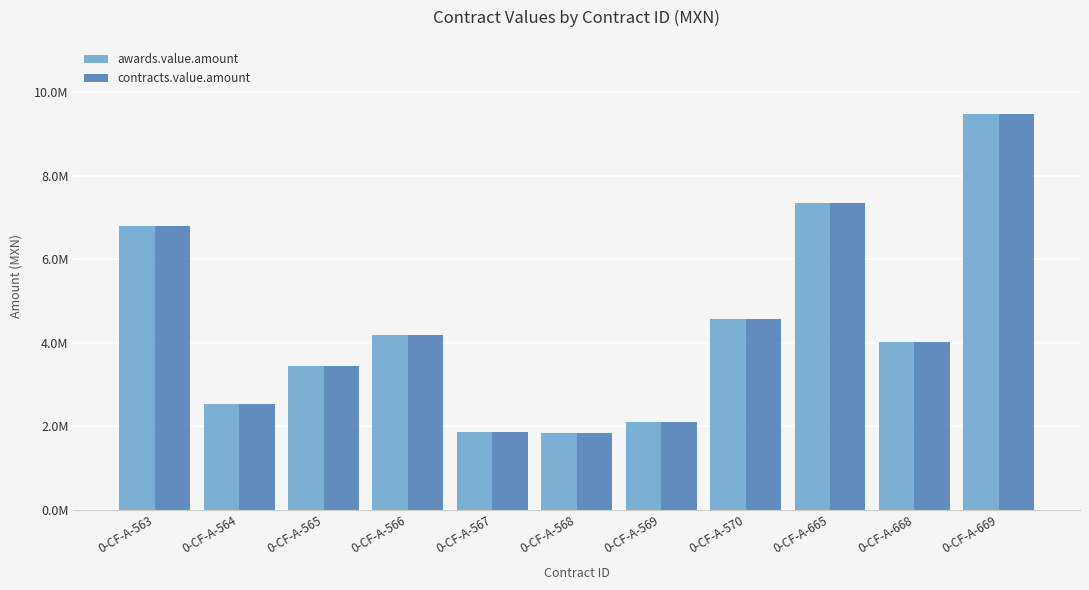

Does the chart contain stacked bars?

No